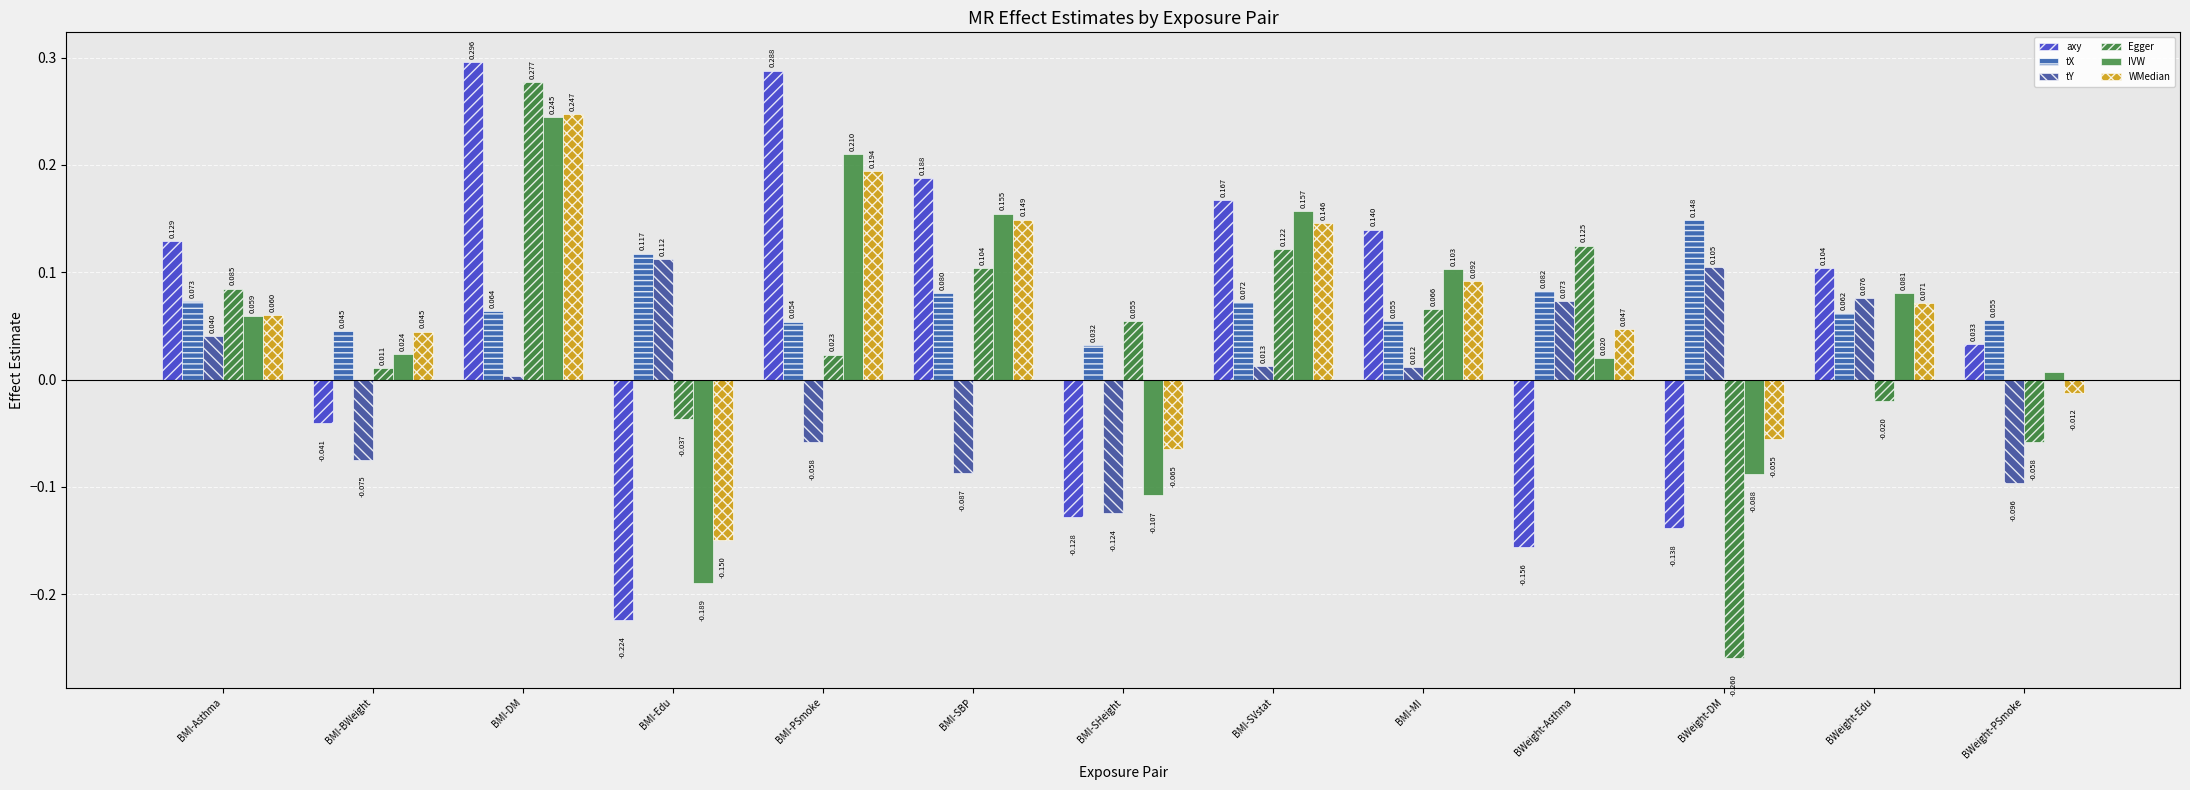

What is the difference between the second highest and minimum values in the axy series?

0.5